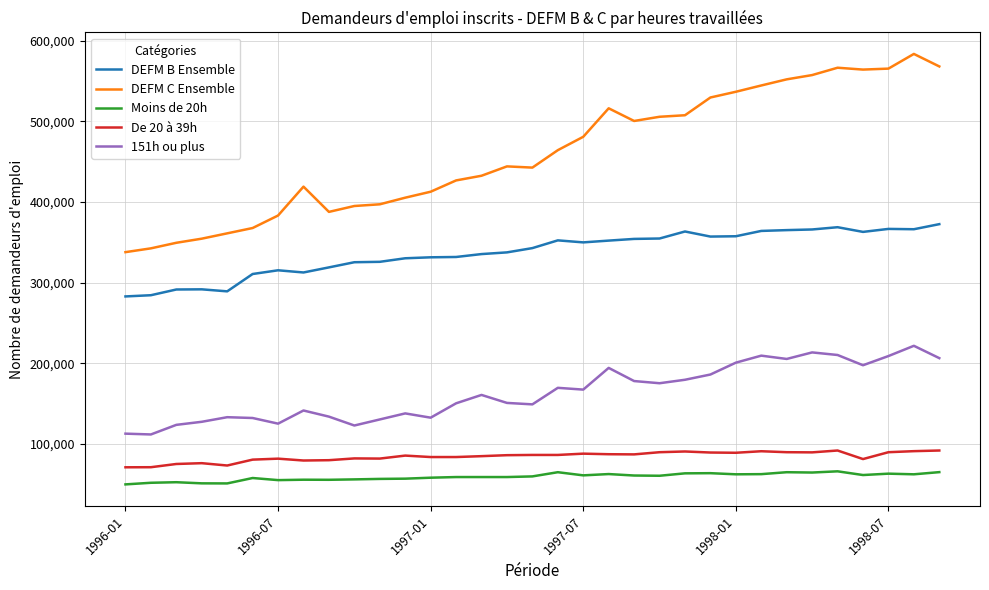

Which series has the largest total across all categories?

DEFM C Ensemble